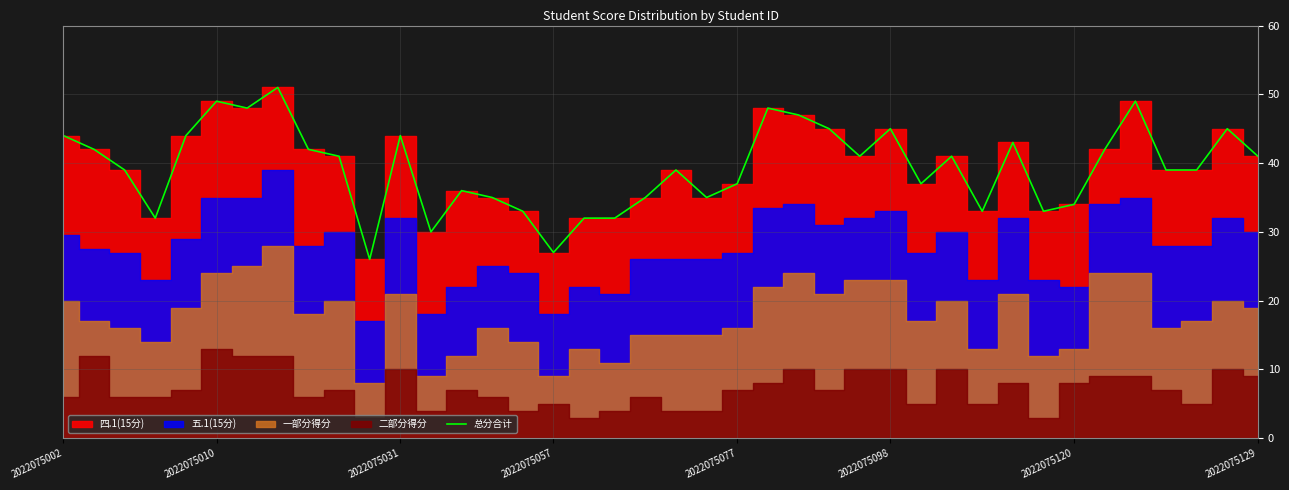

What is the difference between the maximum and second lowest values?

24